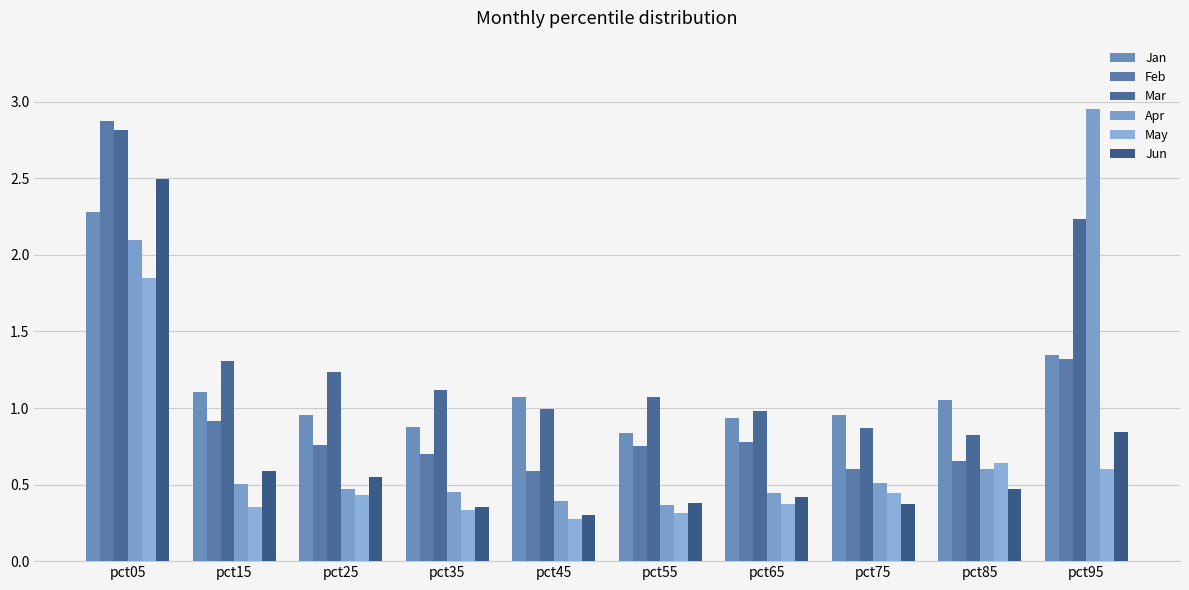

What is the difference between the second highest and second lowest values in the Mar series?

1.4